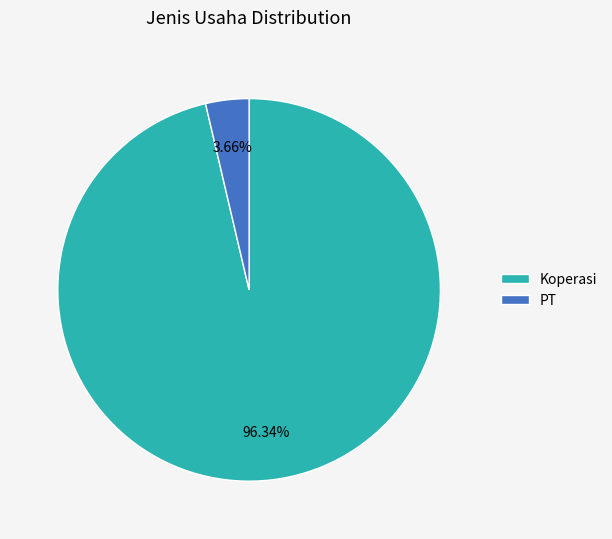

What portion of the pie excludes Koperasi?

3.7%